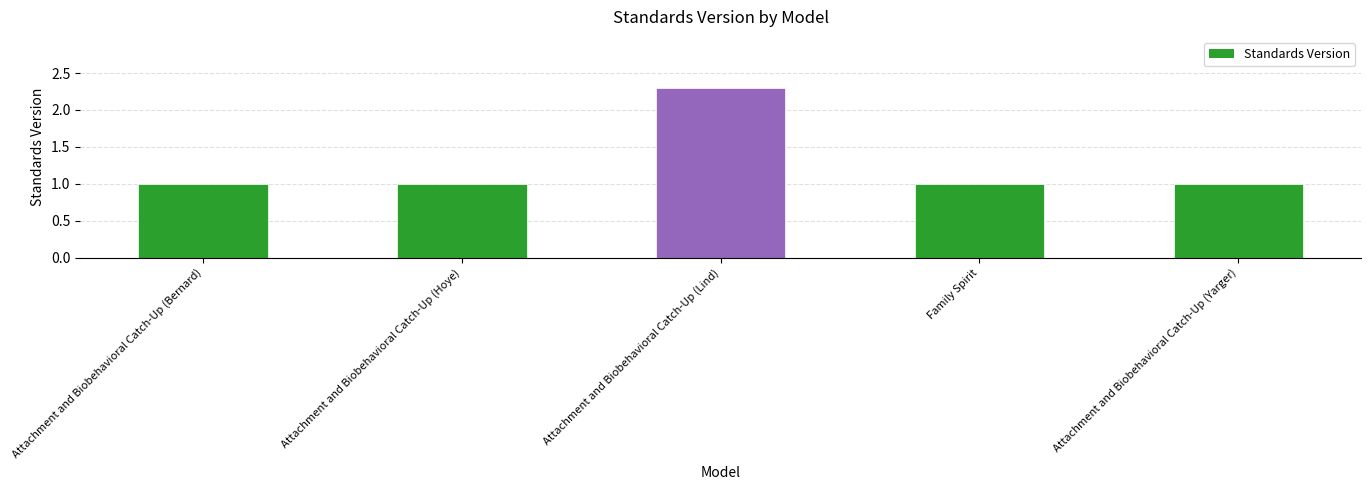

What is the label of the 1st bar from the left?

Attachment and Biobehavioral Catch-Up (Bernard)